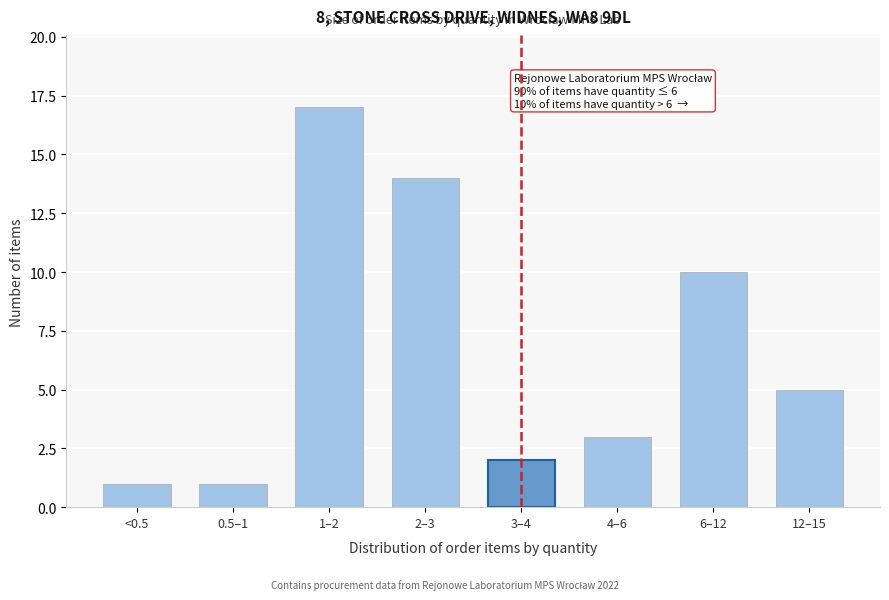

Reading left to right, extract all data points from this chart.

1	1	17	14	2	3	10	5